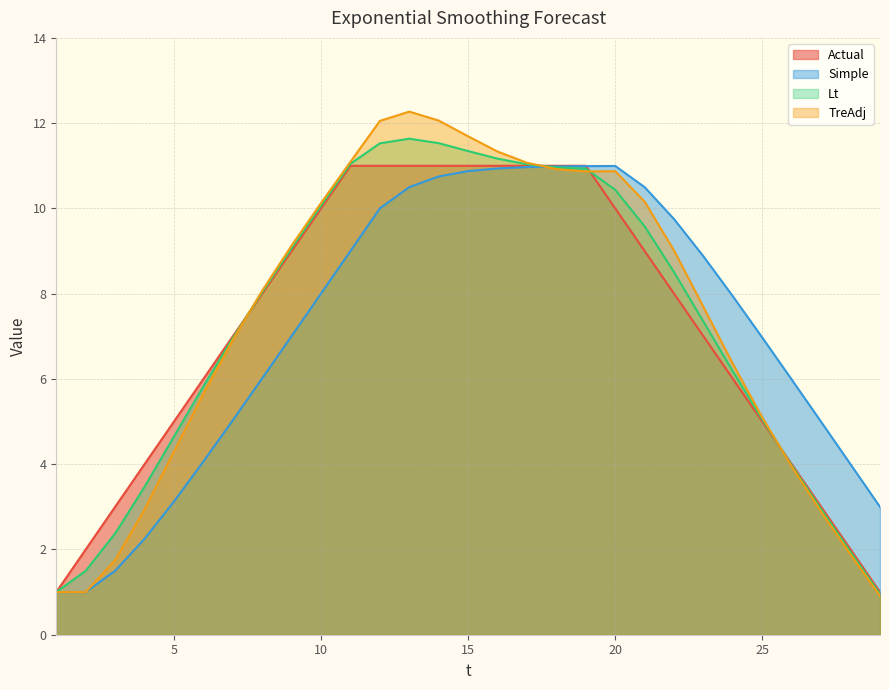

At which label is Actual closest to 6?

6